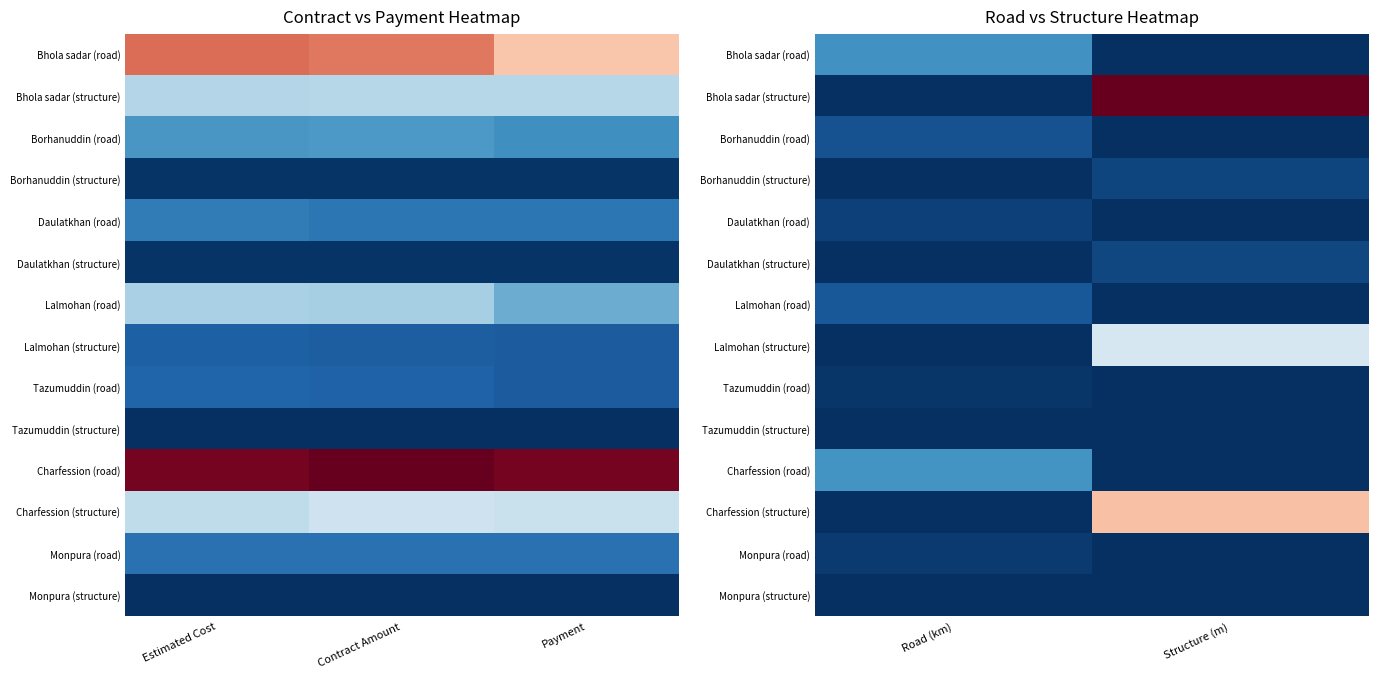

Rank the series by their maximum value, from lowest to highest.

Tazumuddin (structure), Monpura (structure), Tazumuddin (road), Monpura (road), Daulatkhan (road), Borhanuddin (structure), Daulatkhan (structure), Borhanuddin (road), Lalmohan (road), Bhola sadar (road), Charfession (road), Lalmohan (structure), Charfession (structure), Bhola sadar (structure)